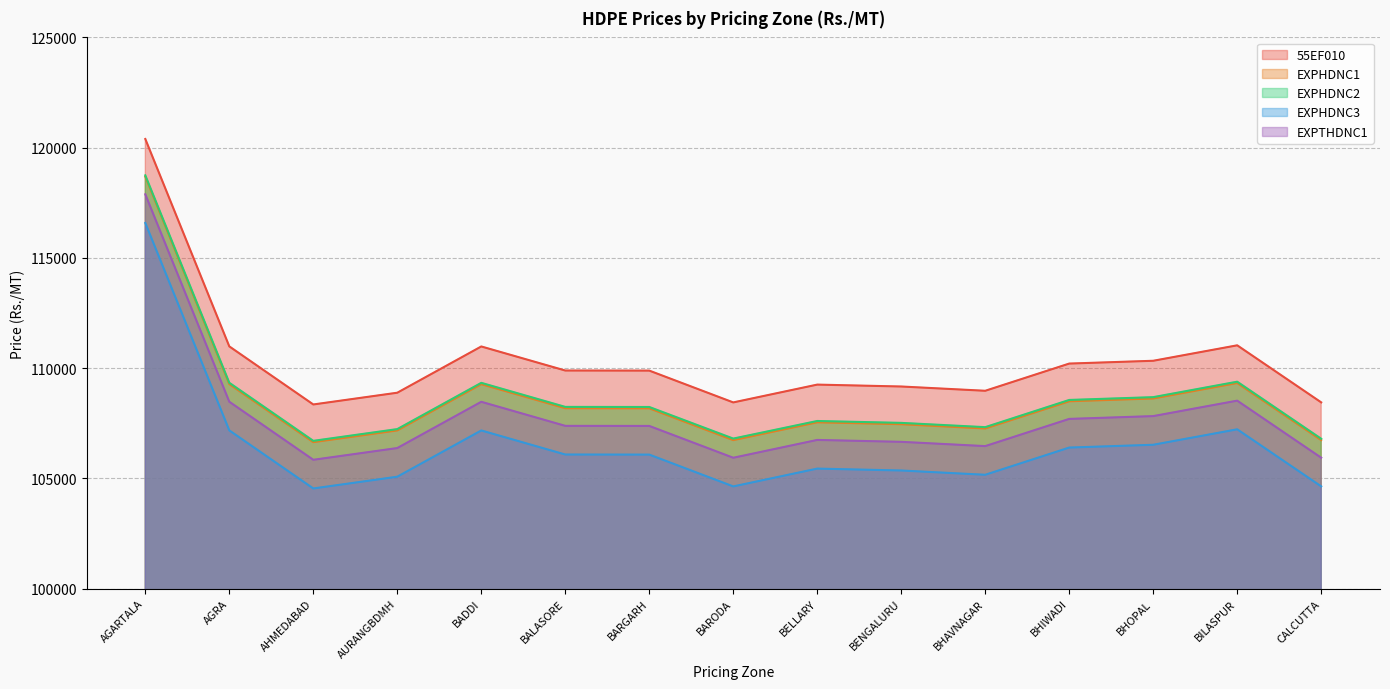

Where is the first local minimum for EXPHDNC2?

AHMEDABAD